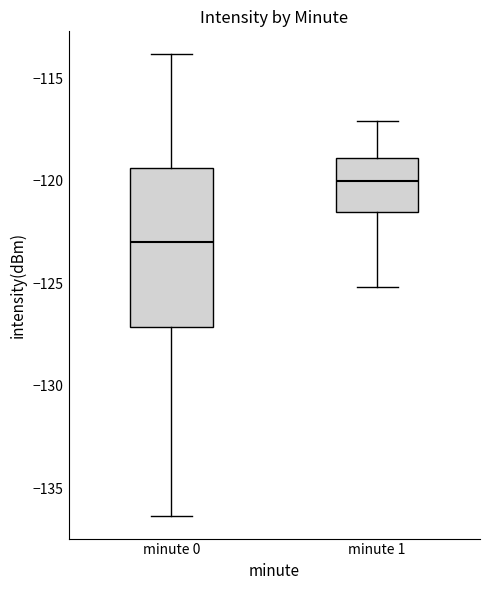

Reading left to right, transcribe this box plot: for each box, give where its median line is, the range the box spans, and where its two whiskers end, as read against the y-axis. The values are not printed on the chart, so give them approximately, as read against the axis.

minute 0: median -123.0, box -127.0 to -119.5, whiskers -136.5 to -114.0
minute 1: median -120.0, box -121.5 to -119.0, whiskers -125.0 to -117.0